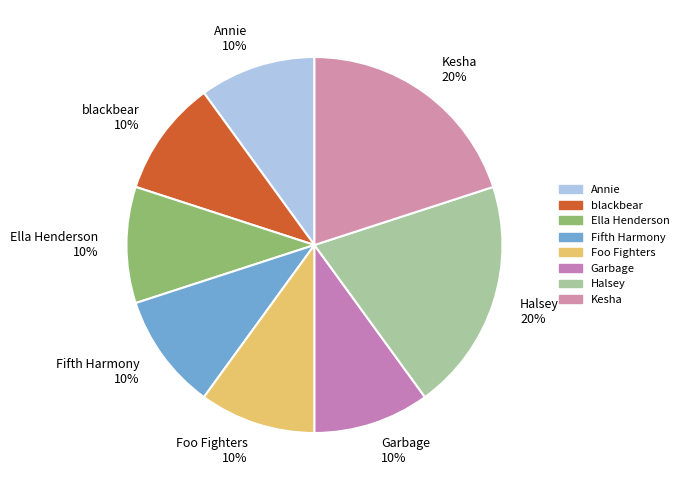

To the nearest percent, what is the combined percentage of Garbage 10% and Annie 10%?

20%